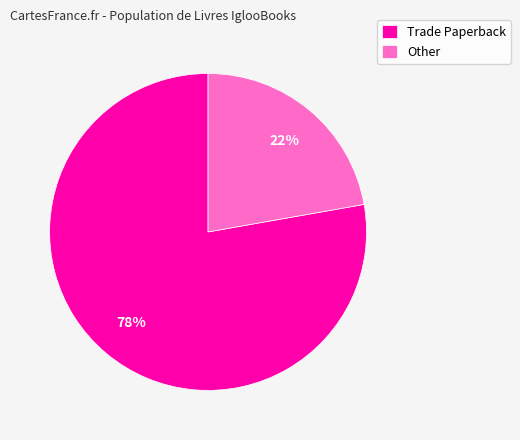

The Other slice represents 22% of the pie. True or false?

True